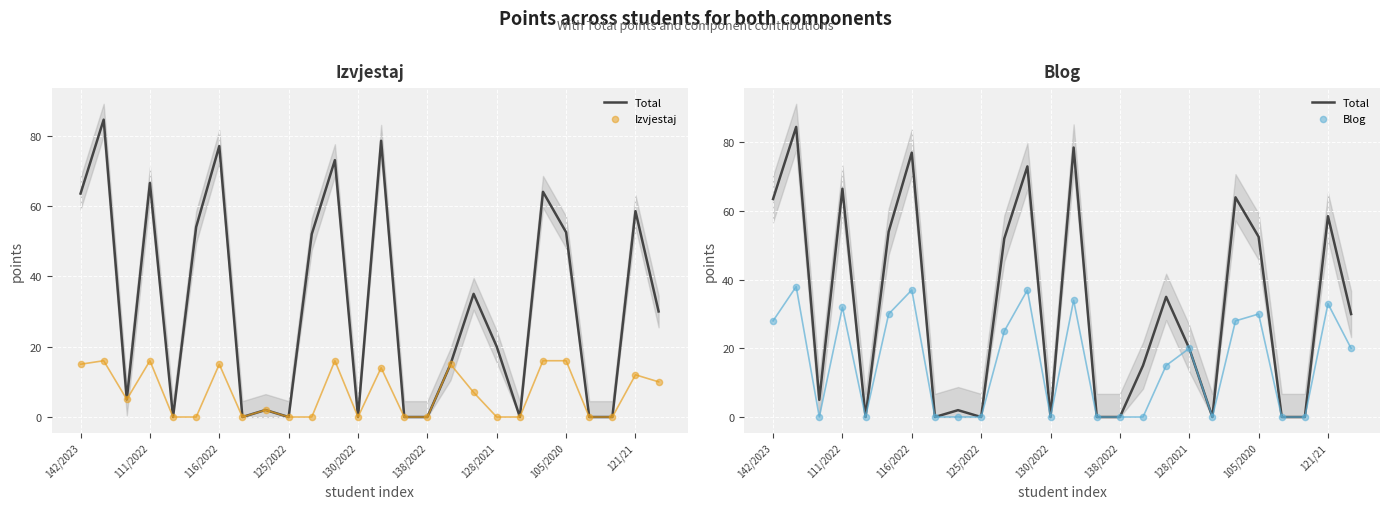

What are all the series names shown in the legend?

Total, Izvjestaj, Blog